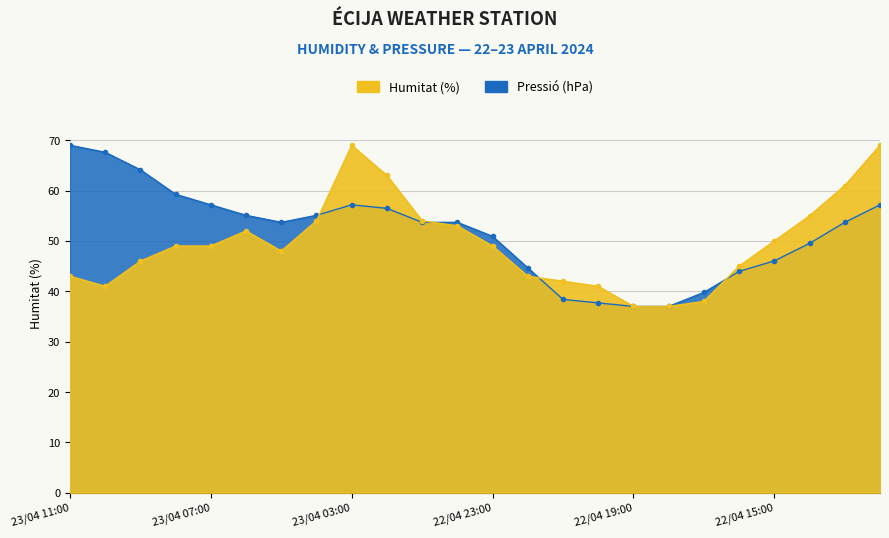

At which category does Humitat (%) reach its first local peak?

23/04 06:00